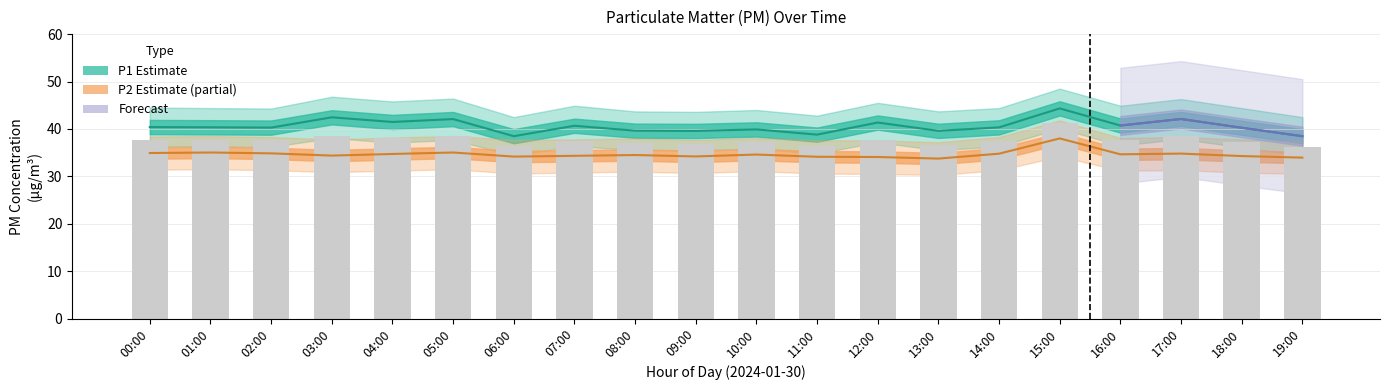

List the labels in order of P1 value, largest first.

15:00, 03:00, 17:00, 05:00, 04:00, 12:00, 16:00, 07:00, 00:00, 01:00, 14:00, 02:00, 18:00, 10:00, 08:00, 13:00, 09:00, 11:00, 06:00, 19:00